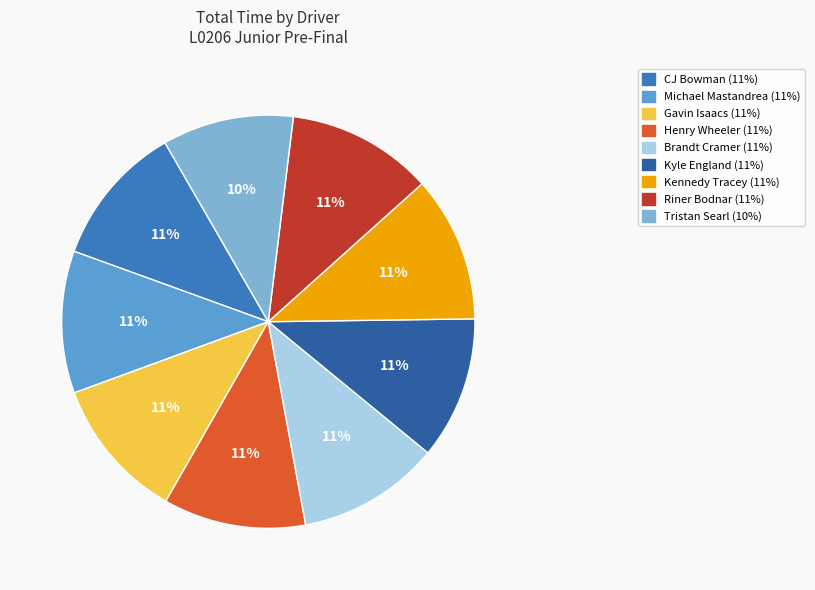

Do Riner Bodnar and CJ Bowman together represent more than half of the pie?

No